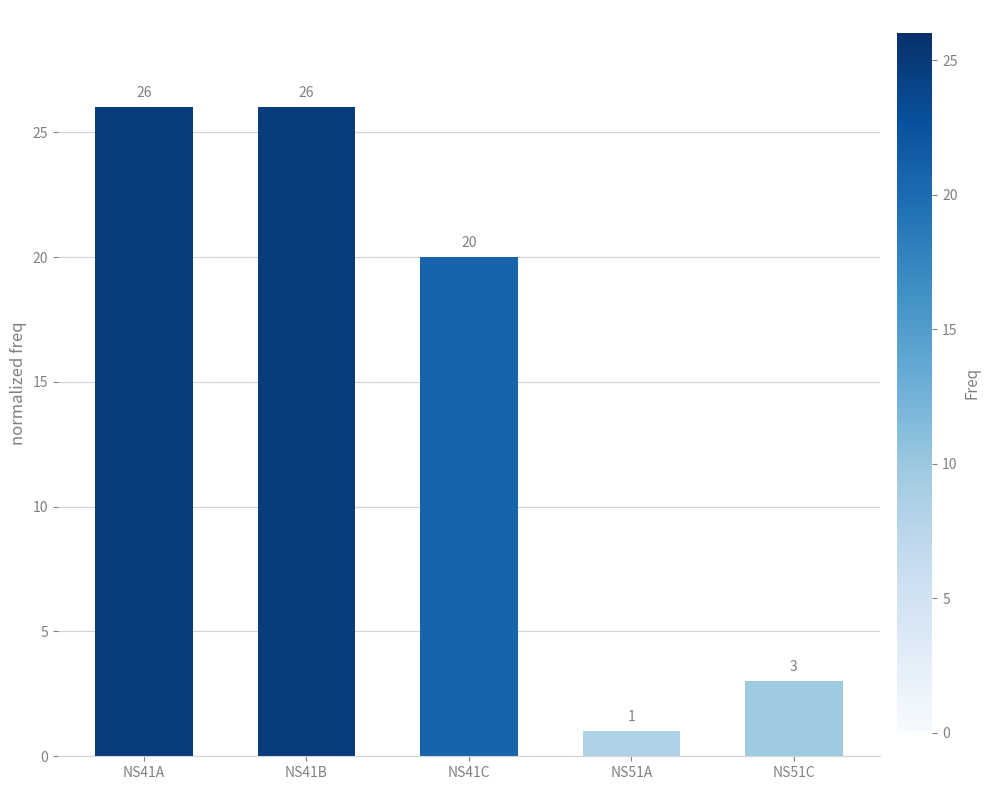

Where does the data first go above 20?

NS41A